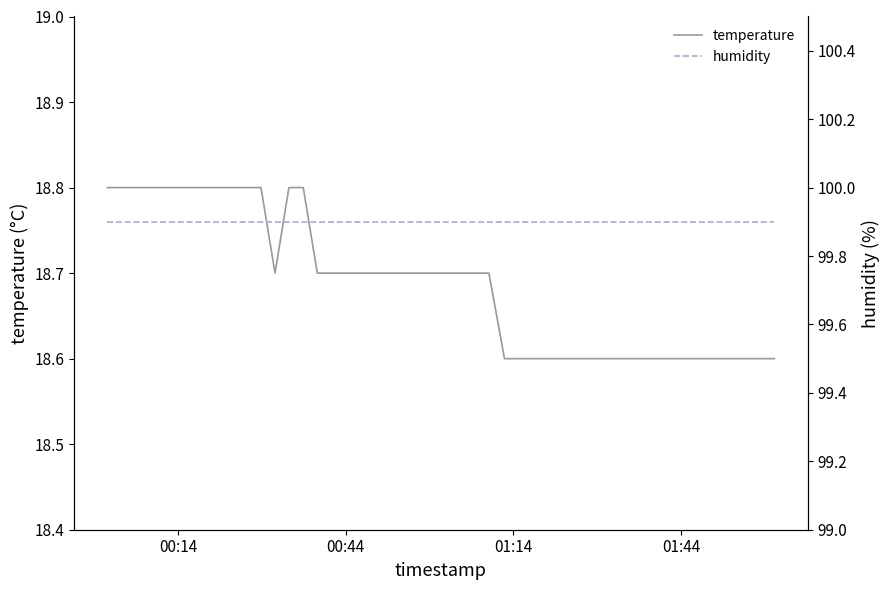

What is the maximum value for temperature?

18.8